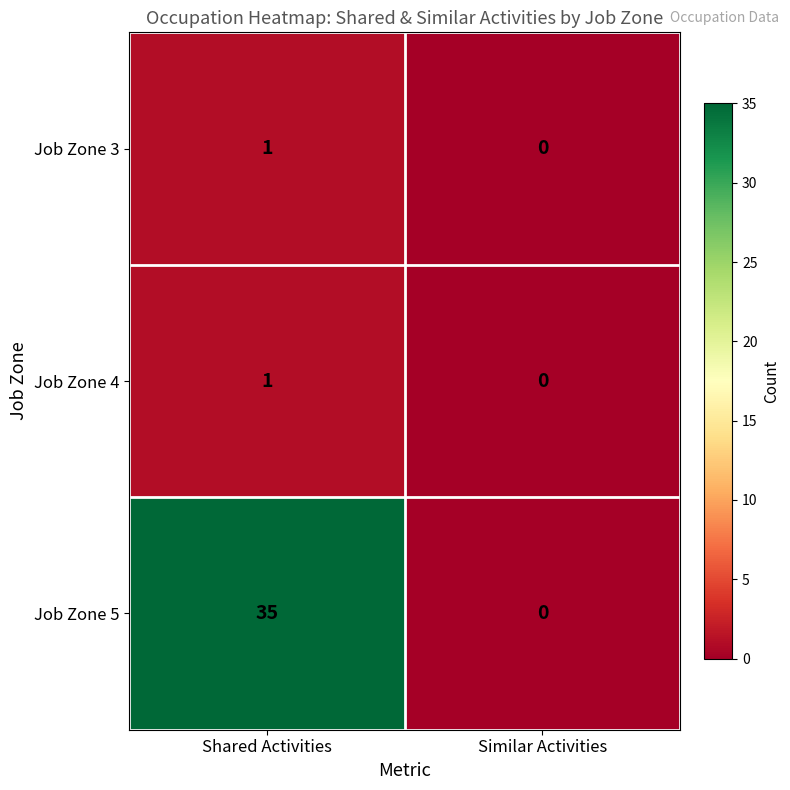

Reading left to right, extract all data points from this chart.

Job Zone 3: 1	0
Job Zone 4: 1	0
Job Zone 5: 35	0